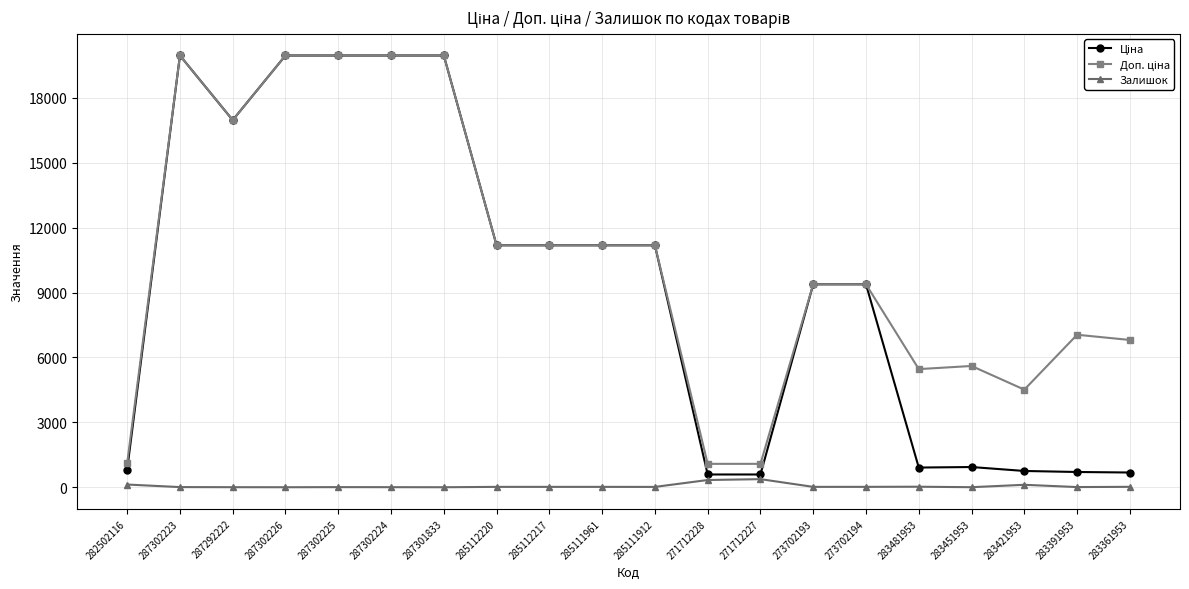

How many lines are shown in the chart?

3